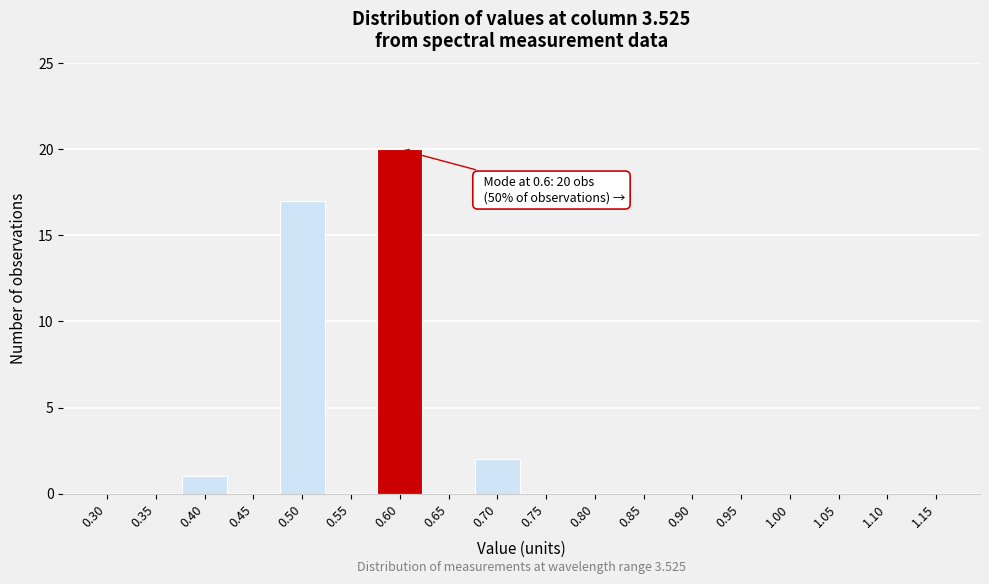

Reading left to right, transcribe all the data shown in this chart.

0.30=0	0.35=0	0.40=1	0.45=0	0.50=17	0.55=0	0.60=20	0.65=0	0.70=2	0.75=0	0.80=0	0.85=0	0.90=0	0.95=0	1.00=0	1.05=0	1.10=0	1.15=0